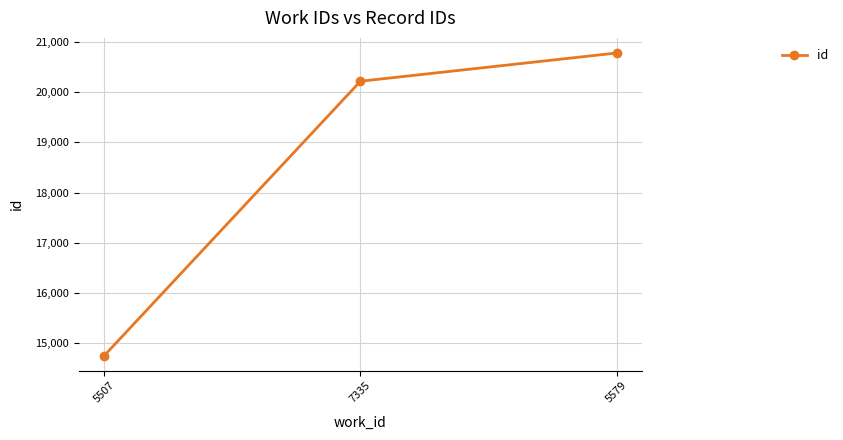

Which category has the lowest value across all series?

5507